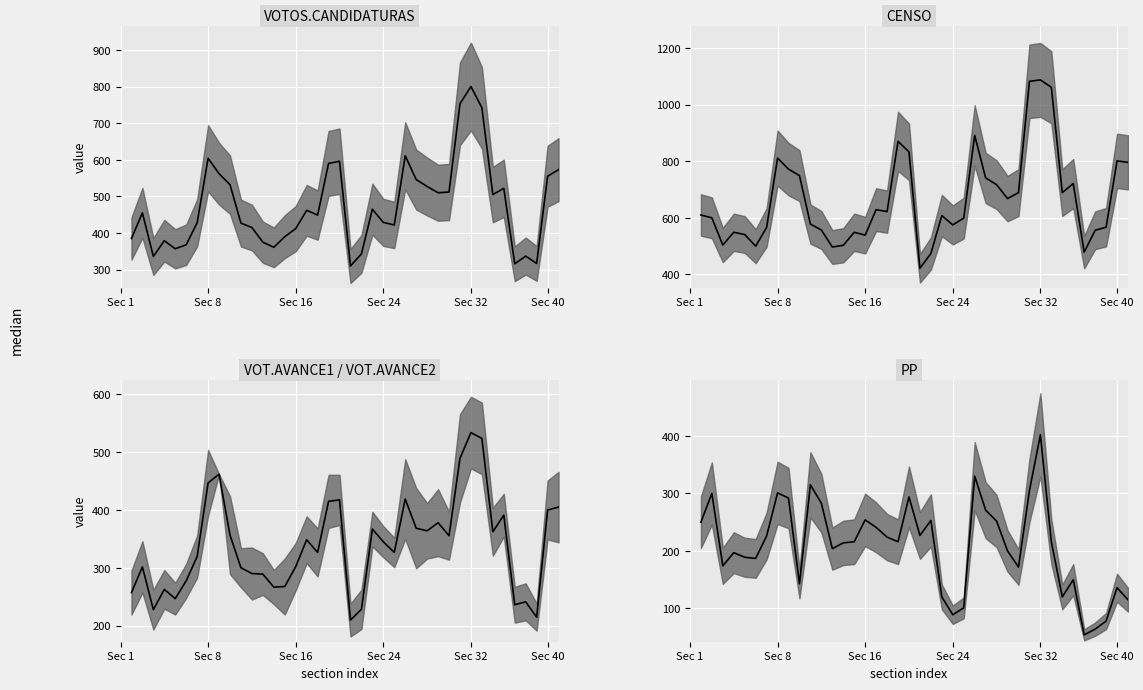

Reading right to left, extract all data points from this chart.

VOTOS.CANDIDATURAS median: 573.0	555.0	317.0	337.0	316.0	522.0	505.0	742.0	800.0	753.0	512.0	510.0	527.0	546.0	611.0	422.0	429.0	465.0	343.0	310.0	596.0	590.0	449.0	462.0	412.0	390.0	361.0	375.0	415.0	427.0	532.0	562.0	604.0	428.0	368.0	357.0	379.0	336.0	455.0	385.0
CENSO median: 796.0	801.0	567.0	556.0	479.0	721.0	689.0	1061.0	1087.0	1082.0	689.0	668.0	717.0	741.0	891.0	599.0	575.0	608.0	474.0	422.0	833.0	870.0	622.0	629.0	539.0	549.0	503.0	497.0	557.0	578.0	749.0	772.0	811.0	566.0	500.0	541.0	549.0	504.0	600.0	610.0
VOT.AVANCE1 / VOT.AVANCE2 median: 405.0	400.0	214.5	241.0	236.0	391.0	362.5	524.0	534.0	489.5	355.5	378.0	364.0	368.5	419.0	326.5	345.0	367.0	228.0	209.5	417.5	415.0	326.5	348.5	302.0	267.5	266.5	289.0	290.0	300.0	356.5	462.0	447.0	319.5	277.5	246.5	262.5	227.5	301.5	257.0
PP median: 115.0	136.0	78.0	64.0	54.0	150.0	120.0	216.0	402.0	305.0	172.0	200.0	252.0	271.0	330.0	101.0	89.0	120.0	253.0	227.0	294.0	216.0	224.0	241.0	254.0	216.0	214.0	204.0	283.0	315.0	143.0	292.0	301.0	226.0	187.0	189.0	197.0	174.0	300.0	250.0